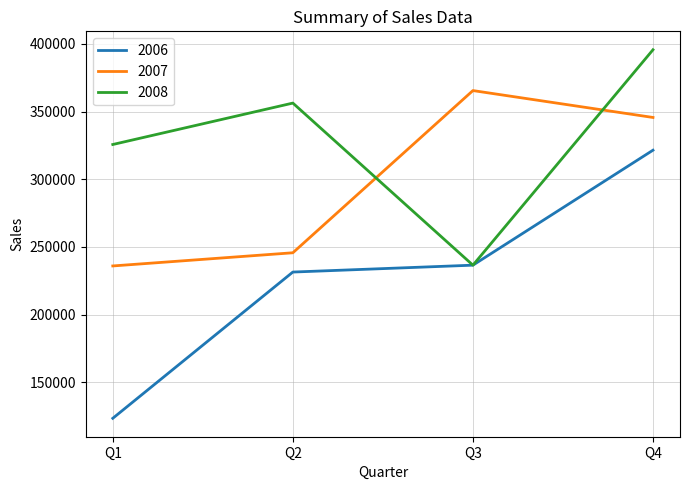

Which series has the largest range (max minus min)?

2006